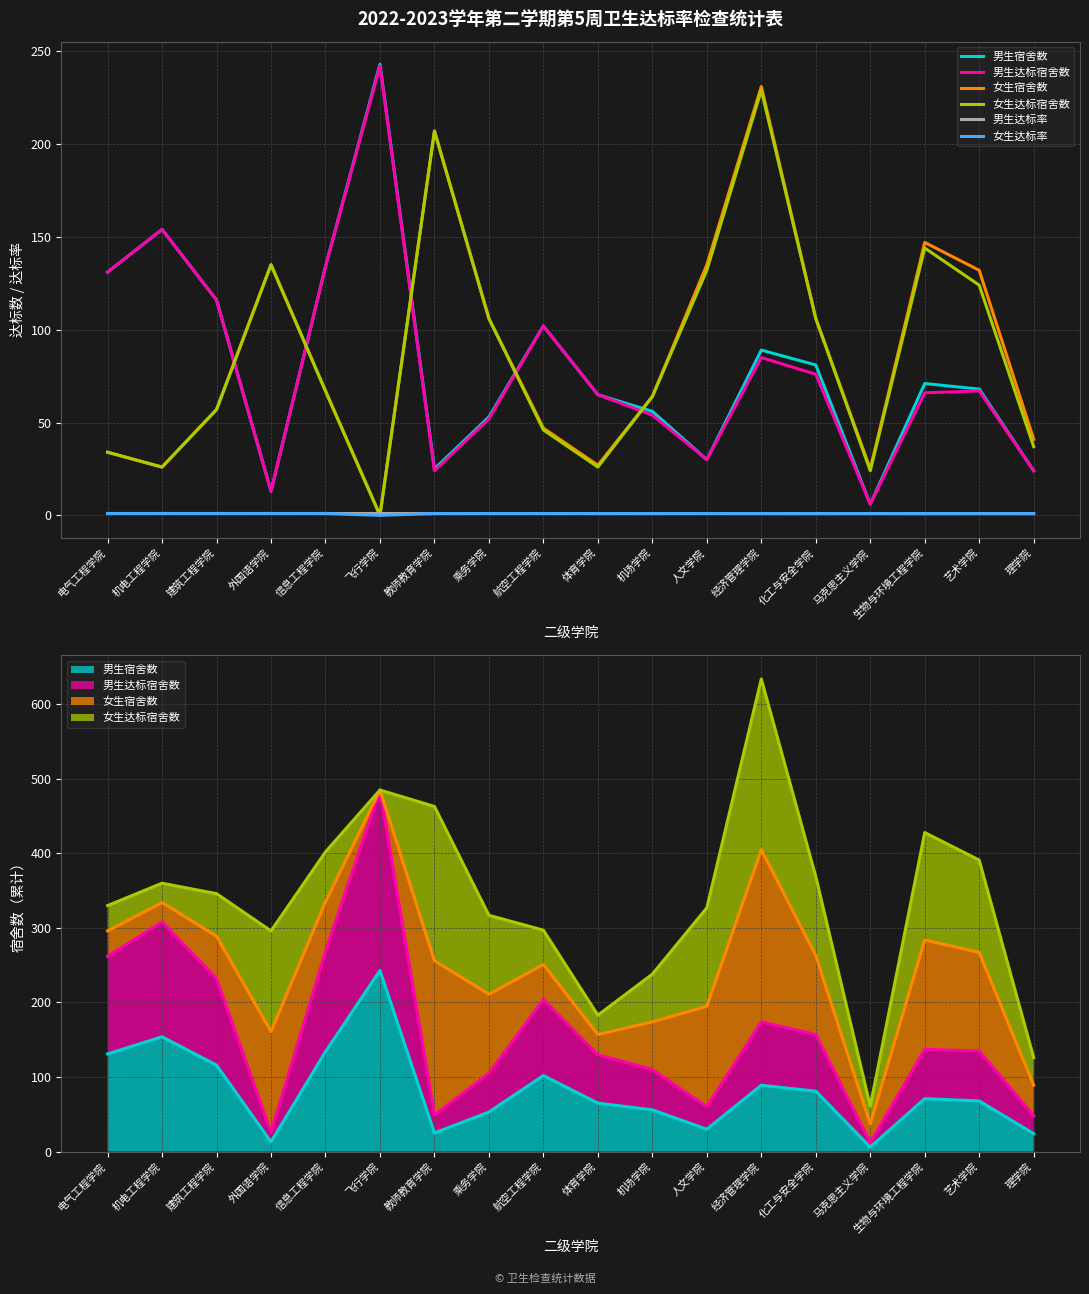

How many interior local valleys does the 男生达标率 series have?

4